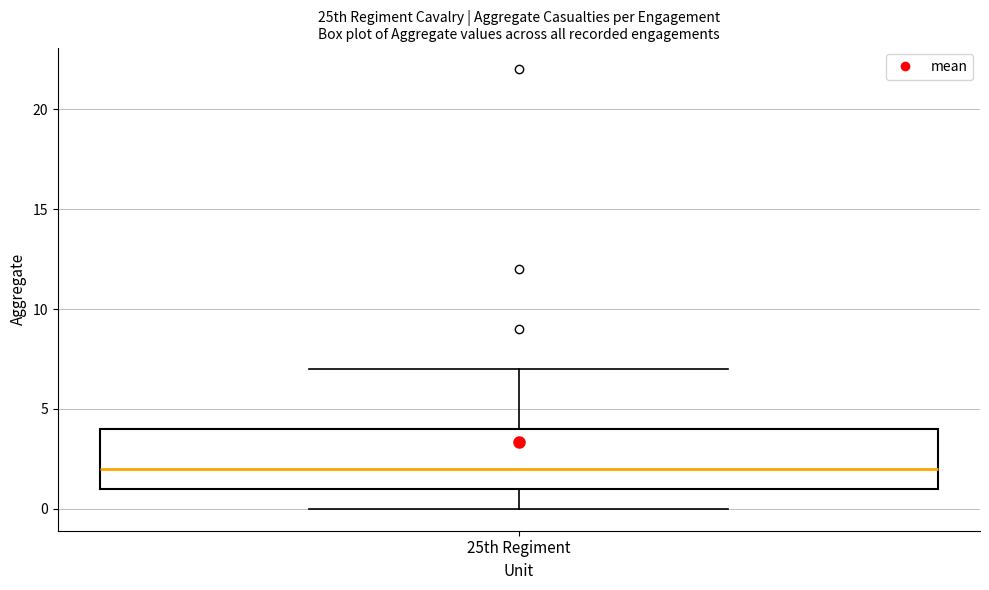

Read this box plot against the y-axis: the position of the median line, the range covered by the box, and the ends of both whiskers. The values are not printed on the chart, so give them approximately, as read against the axis.

median 2, box 1 to 4, whiskers 0 to 7